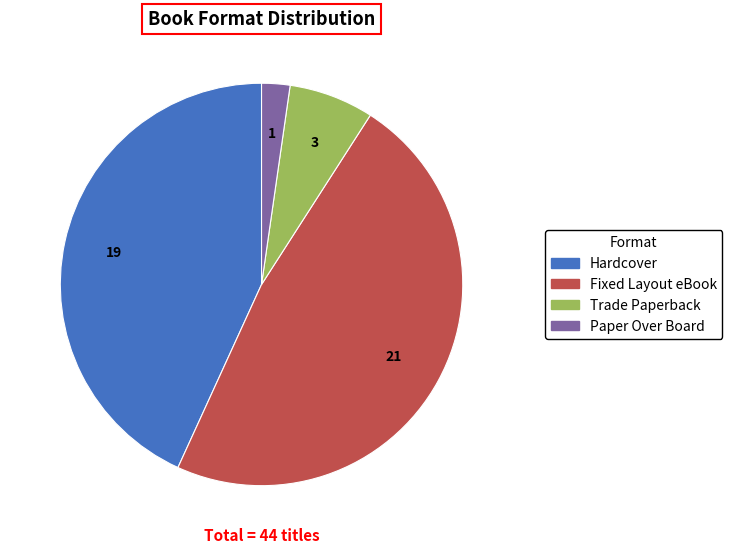

What is the largest slice in the pie chart?

Fixed Layout eBook